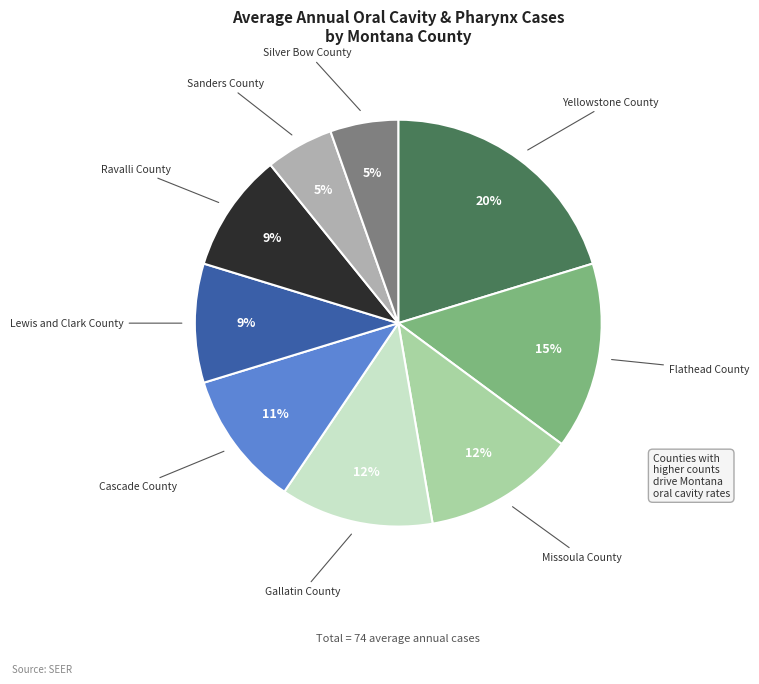

Is there any slice that represents more than half of the pie?

No